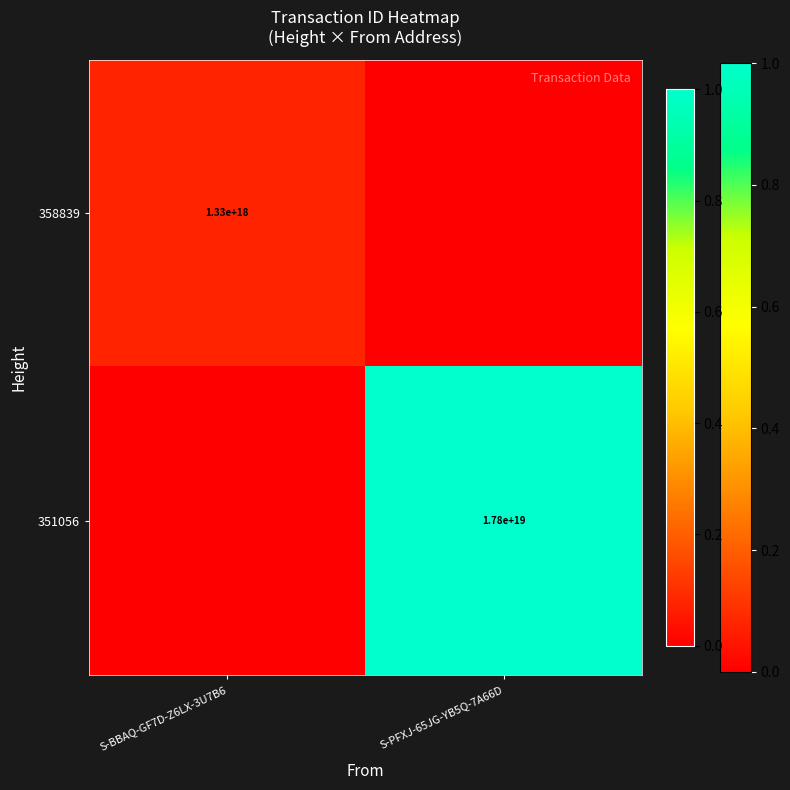

The 358839 series shows 680896351094460032 at S-BBAQ-GF7D-Z6LX-3U7B6. True or false?

False